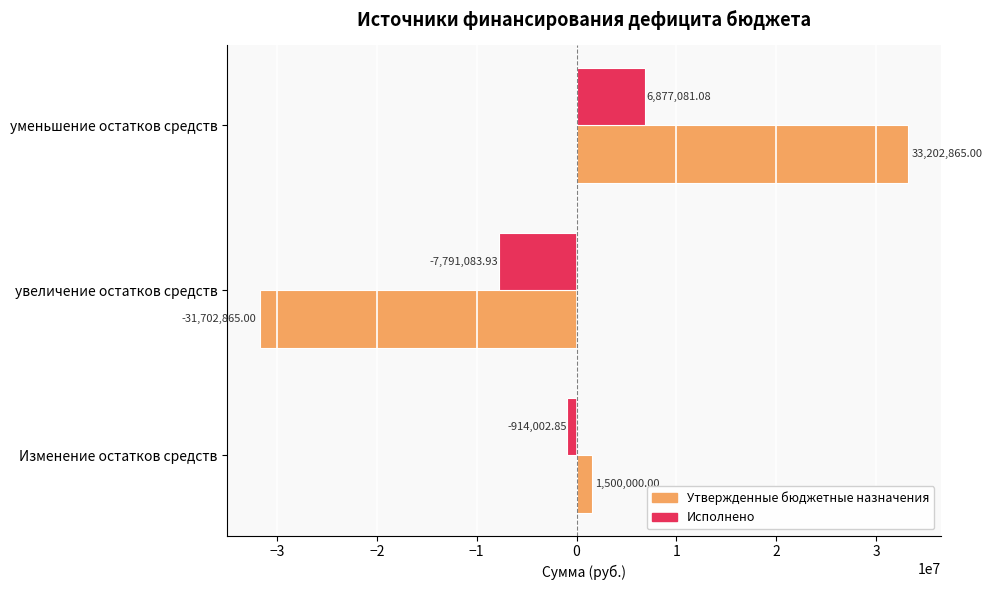

Which series has the largest total across all categories?

Утвержденные бюджетные назначения